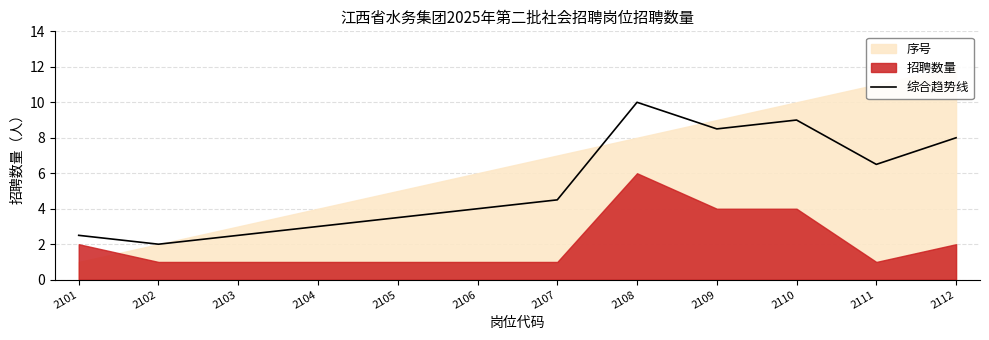

Which category has the lowest value in the 综合趋势线 series?

2102